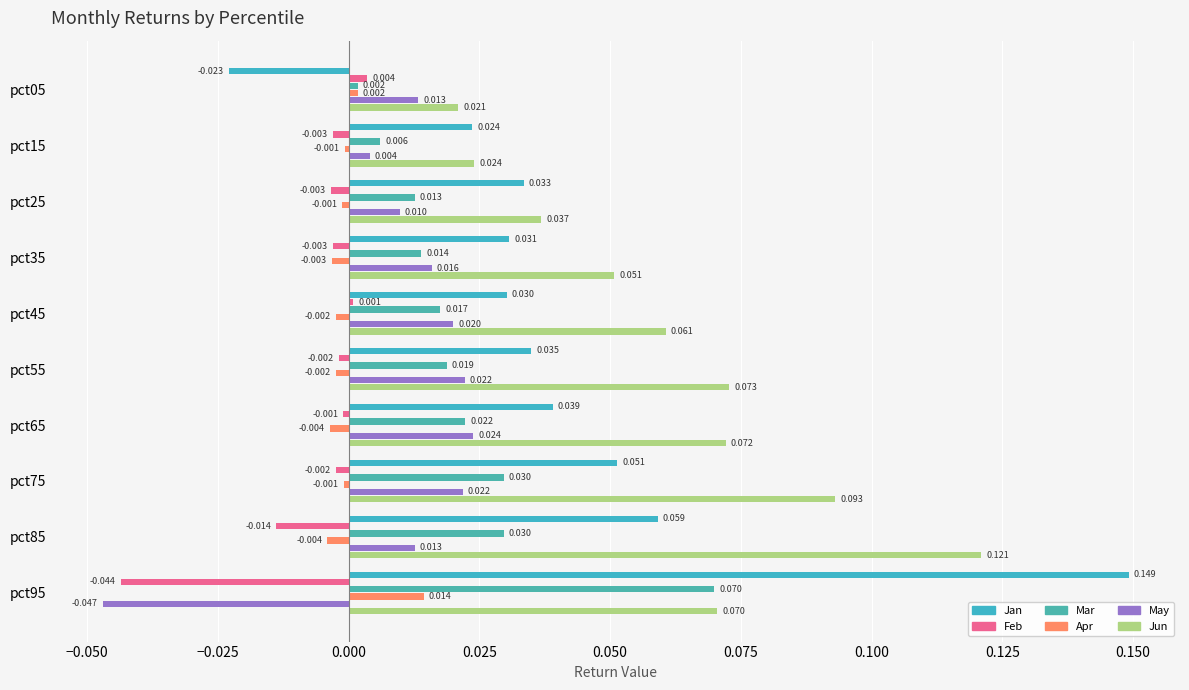

What is the greatest value displayed?

0.1